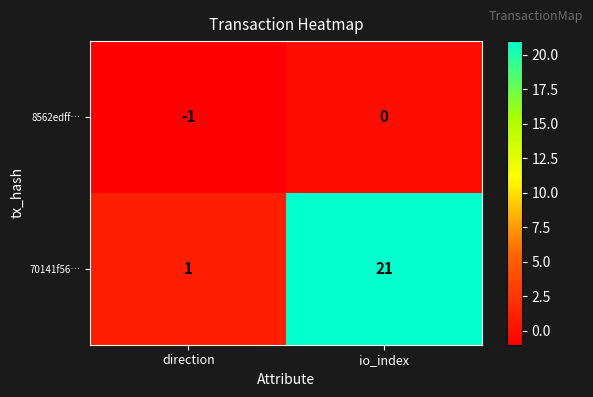

What is the sum of all 70141f56… values?

22